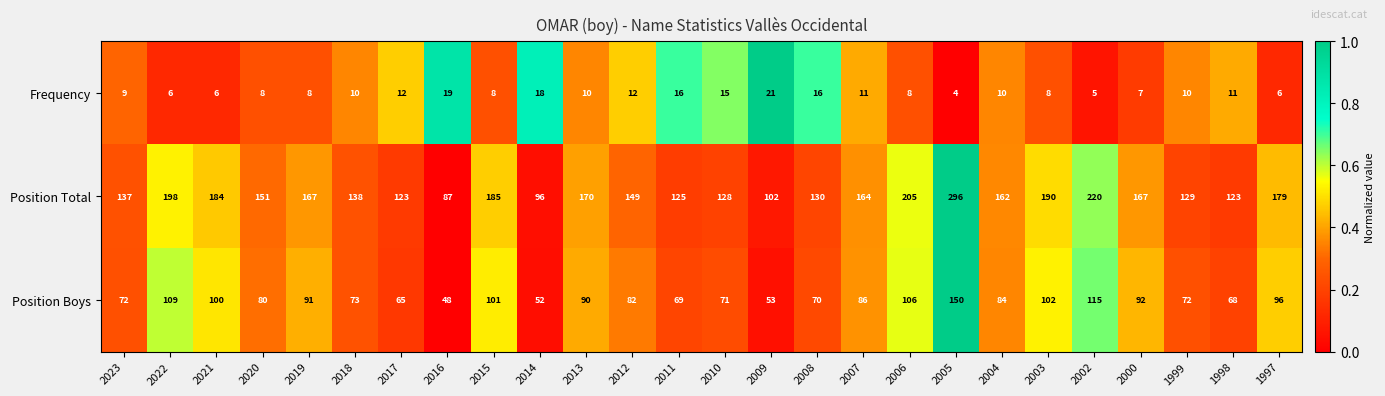

List the series in order of their overall mean, highest first.

Position Total, Position Boys, Frequency